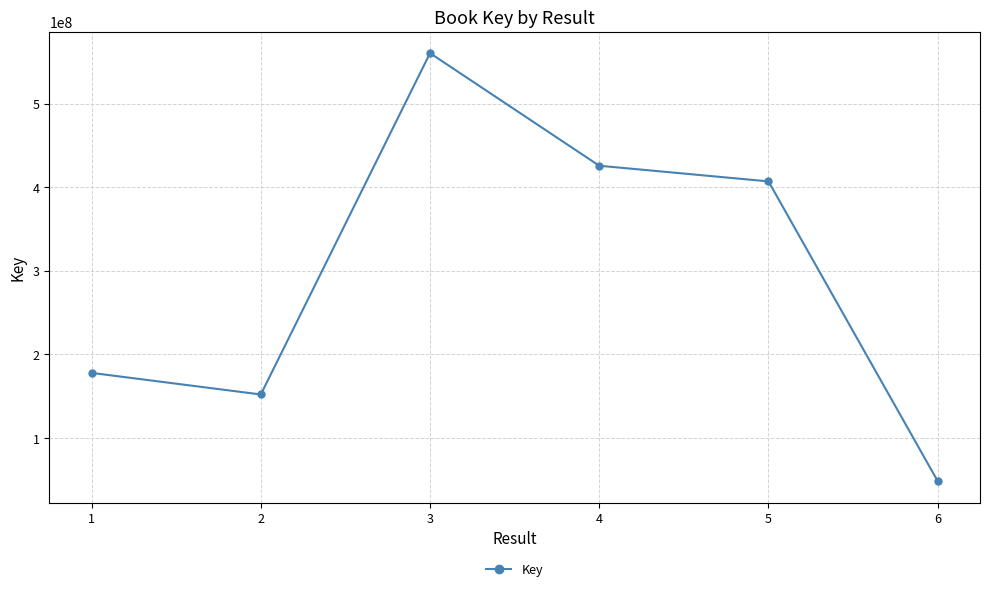

True or false: there are more than 2 points higher than both neighbors.

False